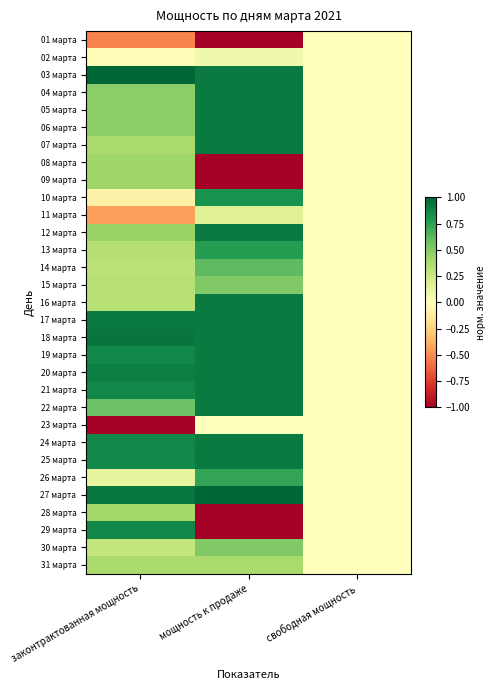

Reading left to right, what are all the values shown in this chart?

01 марта: законтрактованная мощность=-0.5	мощность к продаже=-1.0	свободная мощность=0.0
02 марта: законтрактованная мощность=-0.0	мощность к продаже=0.1	свободная мощность=0.0
03 марта: законтрактованная мощность=1.0	мощность к продаже=0.9	свободная мощность=0.0
04 марта: законтрактованная мощность=0.5	мощность к продаже=0.9	свободная мощность=0.0
05 марта: законтрактованная мощность=0.5	мощность к продаже=0.9	свободная мощность=0.0
06 марта: законтрактованная мощность=0.5	мощность к продаже=0.9	свободная мощность=0.0
07 марта: законтрактованная мощность=0.4	мощность к продаже=0.9	свободная мощность=0.0
08 марта: законтрактованная мощность=0.4	мощность к продаже=-1.0	свободная мощность=0.0
09 марта: законтрактованная мощность=0.4	мощность к продаже=-1.0	свободная мощность=0.0
10 марта: законтрактованная мощность=-0.1	мощность к продаже=0.8	свободная мощность=0.0
11 марта: законтрактованная мощность=-0.4	мощность к продаже=0.2	свободная мощность=0.0
12 марта: законтрактованная мощность=0.4	мощность к продаже=0.9	свободная мощность=0.0
13 марта: законтрактованная мощность=0.3	мощность к продаже=0.8	свободная мощность=0.0
14 марта: законтрактованная мощность=0.3	мощность к продаже=0.6	свободная мощность=0.0
15 марта: законтрактованная мощность=0.3	мощность к продаже=0.5	свободная мощность=0.0
16 марта: законтрактованная мощность=0.3	мощность к продаже=0.9	свободная мощность=0.0
17 марта: законтрактованная мощность=0.9	мощность к продаже=0.9	свободная мощность=0.0
18 марта: законтрактованная мощность=0.9	мощность к продаже=0.9	свободная мощность=0.0
19 марта: законтрактованная мощность=0.9	мощность к продаже=0.9	свободная мощность=0.0
20 марта: законтрактованная мощность=0.9	мощность к продаже=0.9	свободная мощность=0.0
21 марта: законтрактованная мощность=0.9	мощность к продаже=0.9	свободная мощность=0.0
22 марта: законтрактованная мощность=0.6	мощность к продаже=0.9	свободная мощность=0.0
23 марта: законтрактованная мощность=-1.0	мощность к продаже=0.0	свободная мощность=0.0
24 марта: законтрактованная мощность=0.9	мощность к продаже=0.9	свободная мощность=0.0
25 марта: законтрактованная мощность=0.9	мощность к продаже=0.9	свободная мощность=0.0
26 марта: законтрактованная мощность=0.1	мощность к продаже=0.7	свободная мощность=0.0
27 марта: законтрактованная мощность=0.9	мощность к продаже=1.0	свободная мощность=0.0
28 марта: законтрактованная мощность=0.4	мощность к продаже=-1.0	свободная мощность=0.0
29 марта: законтрактованная мощность=0.9	мощность к продаже=-1.0	свободная мощность=0.0
30 марта: законтрактованная мощность=0.3	мощность к продаже=0.5	свободная мощность=0.0
31 марта: законтрактованная мощность=0.4	мощность к продаже=0.4	свободная мощность=0.0